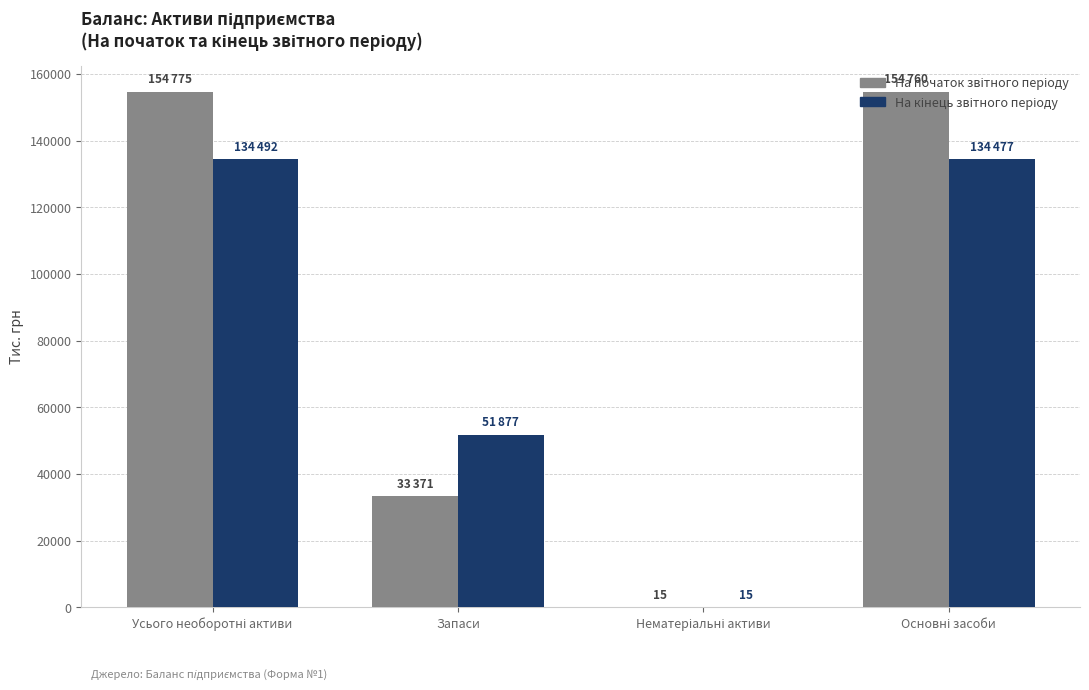

What is the greatest value displayed?

154775